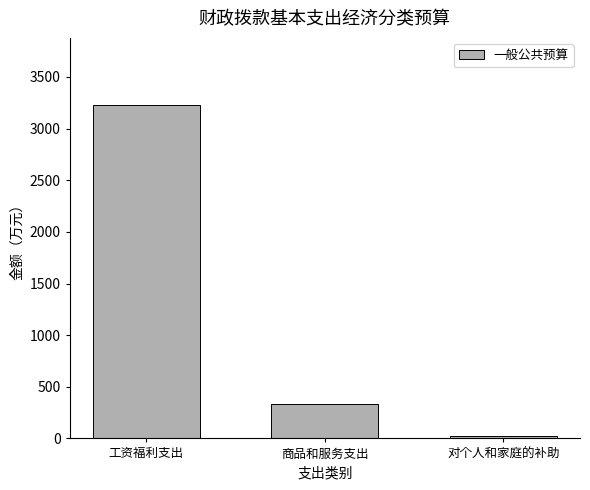

Which has a higher value, 工资福利支出 or 商品和服务支出?

工资福利支出